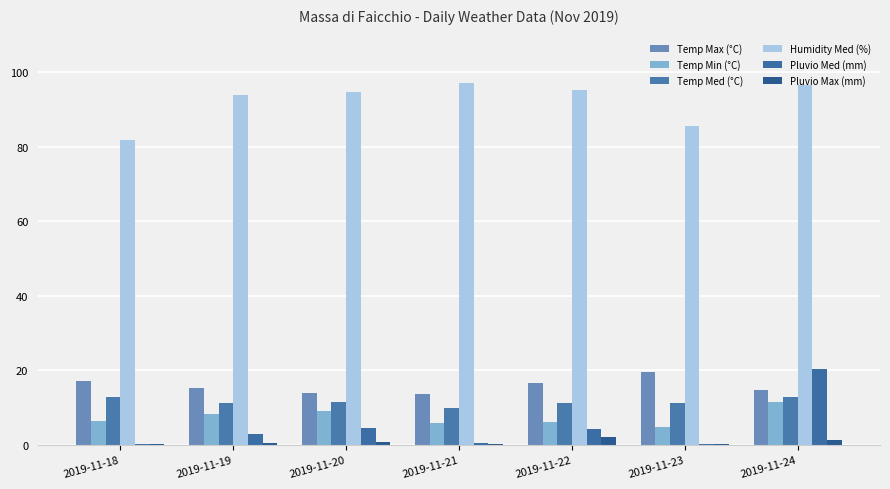

The Humidity Med (%) series shows 149.0 at 2019-11-22. True or false?

False